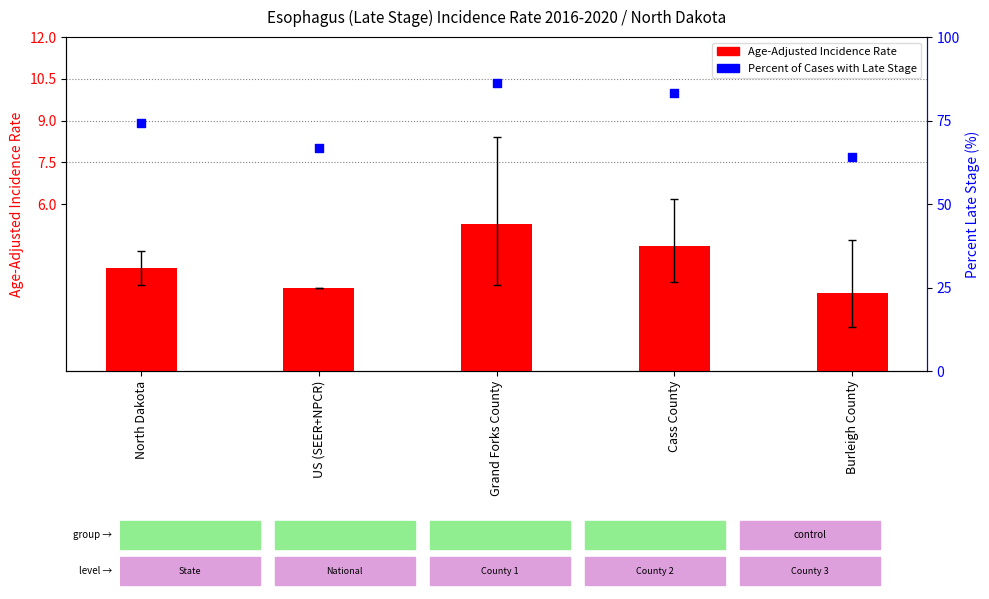

Is the value of Age-Adjusted Incidence Rate at Burleigh County greater than the value of Percent of Cases with Late Stage at Grand Forks County?

No